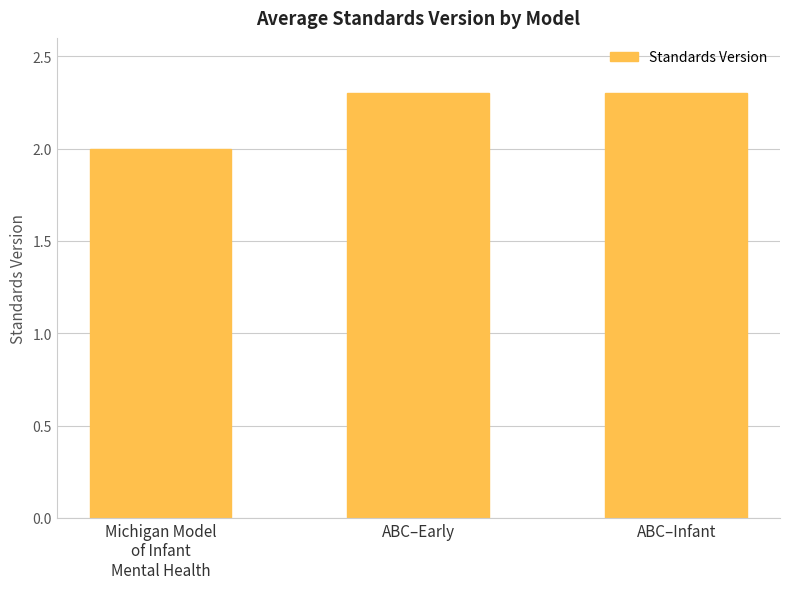

What is the difference between the second highest and minimum values?

0.3